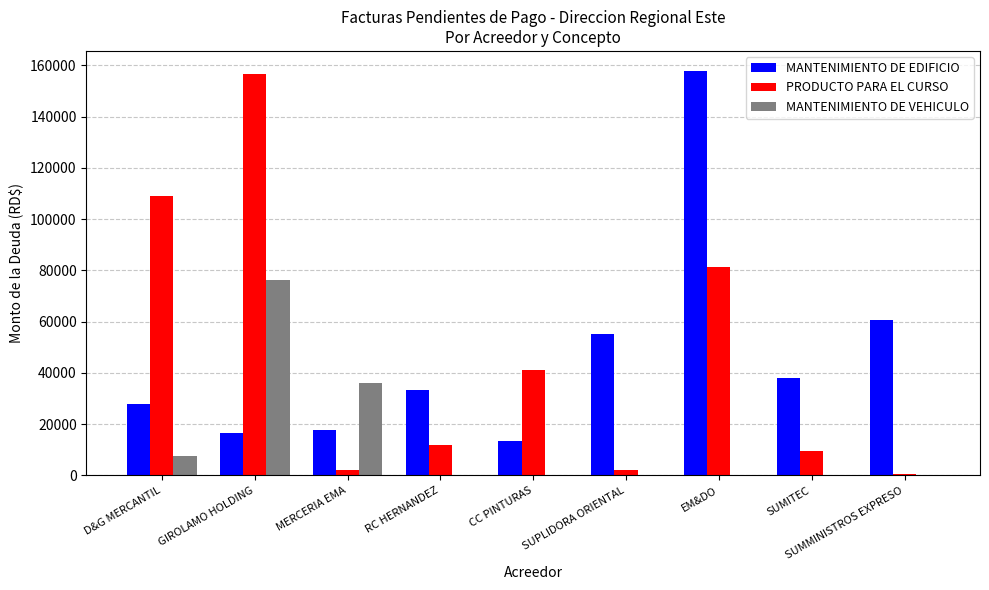

Is the value of PRODUCTO PARA EL CURSO at SUMITEC greater than the value of MANTENIMIENTO DE EDIFICIO at RC HERNANDEZ?

No